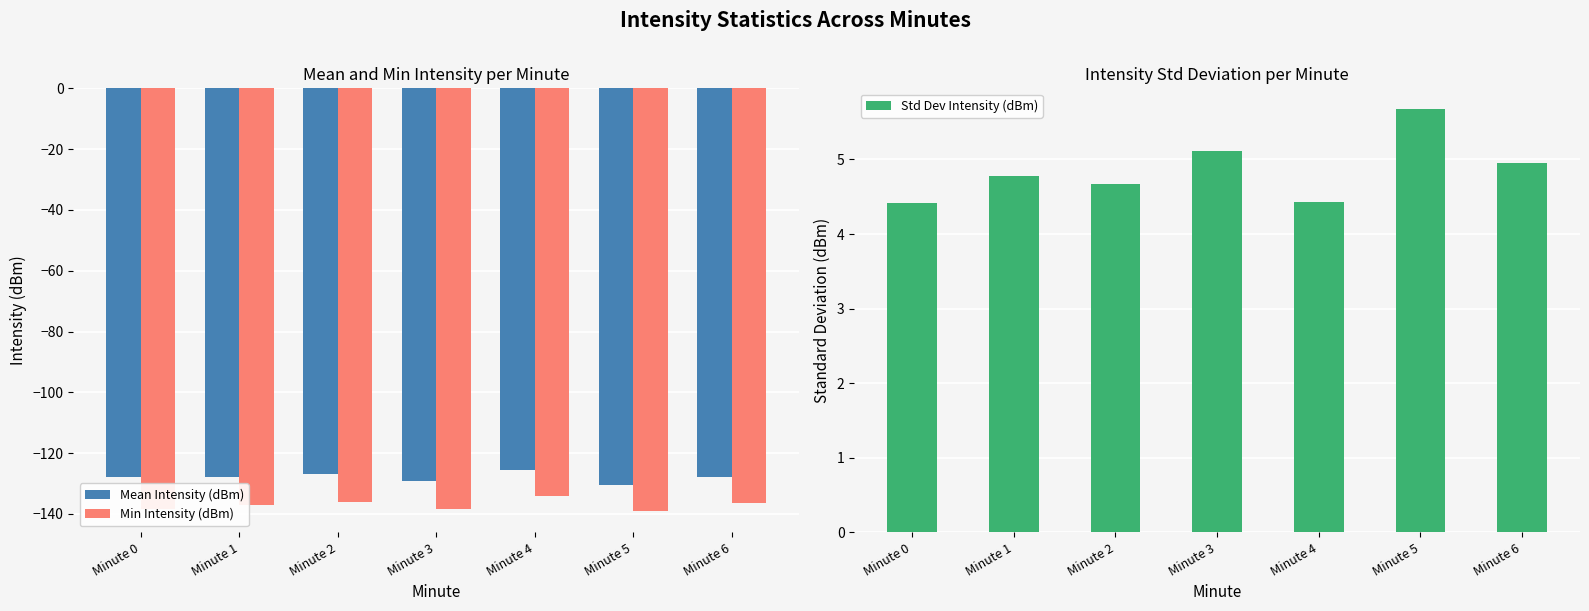

What are all the series names shown in the legend?

Mean Intensity (dBm), Min Intensity (dBm), Std Dev Intensity (dBm)